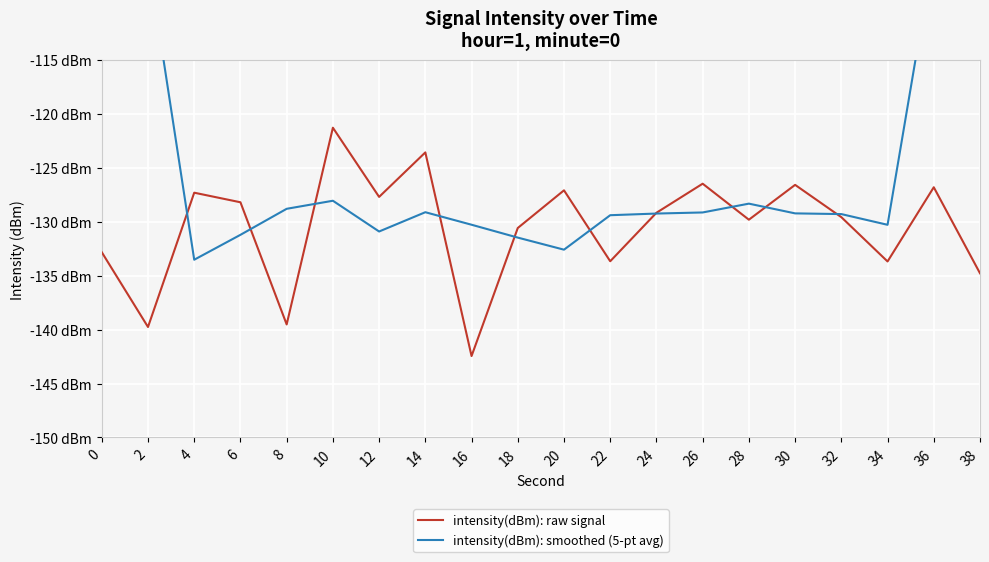

List the series in order of their overall mean, lowest first.

intensity(dBm): raw signal, intensity(dBm): smoothed (5-pt avg)